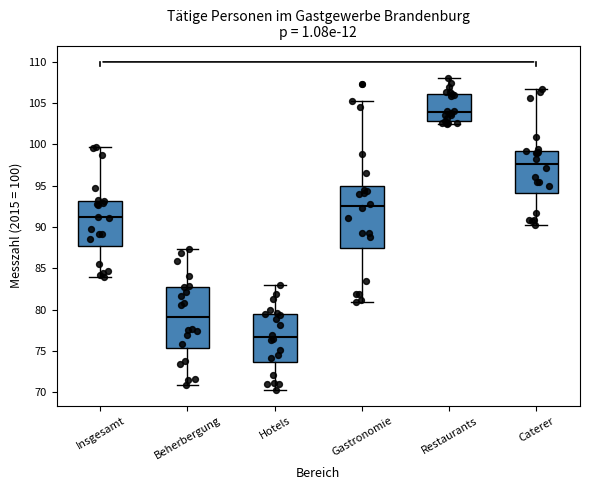

Where does the lower whisker of the box for Hotels end on the y-axis? The values are not printed on the chart, so give them approximately, as read against the axis.

70.5